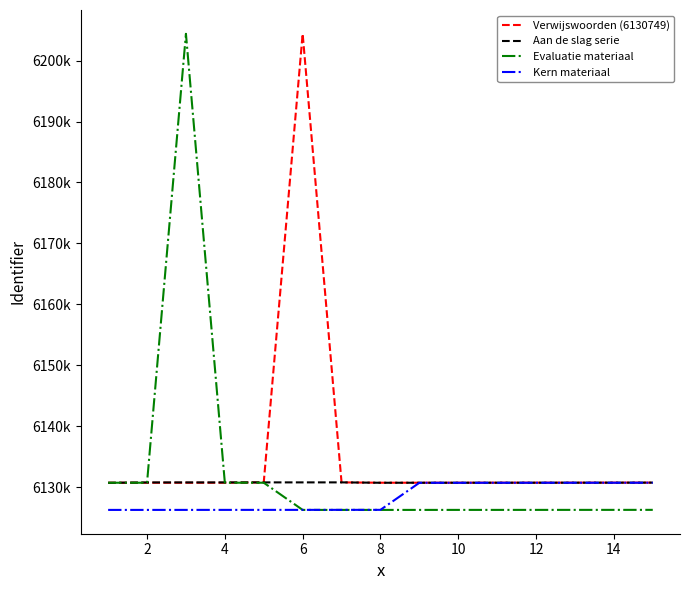

True or false: Verwijswoorden (6130749) has more than 0 interior local peaks.

True